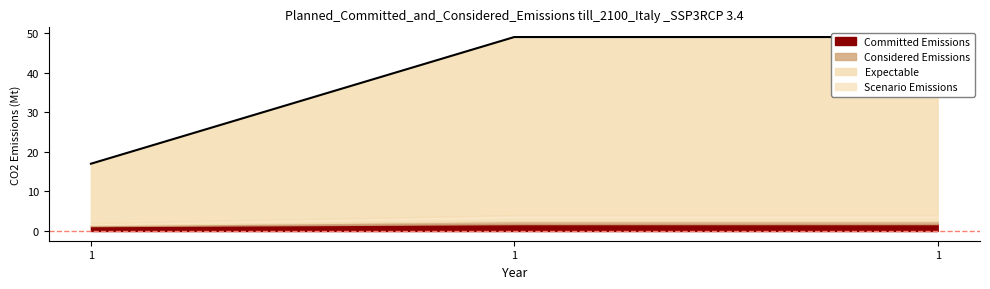

What is the ratio of the value at 1 to the value at 1?

0.3